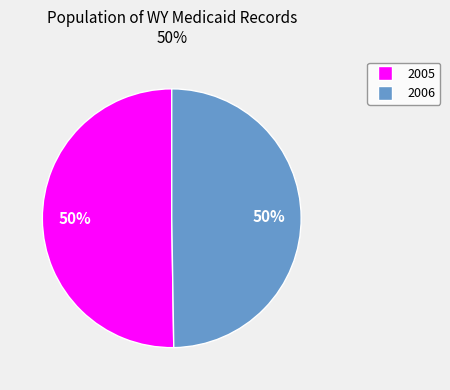

To the nearest percent, what is the average slice percentage?

50%